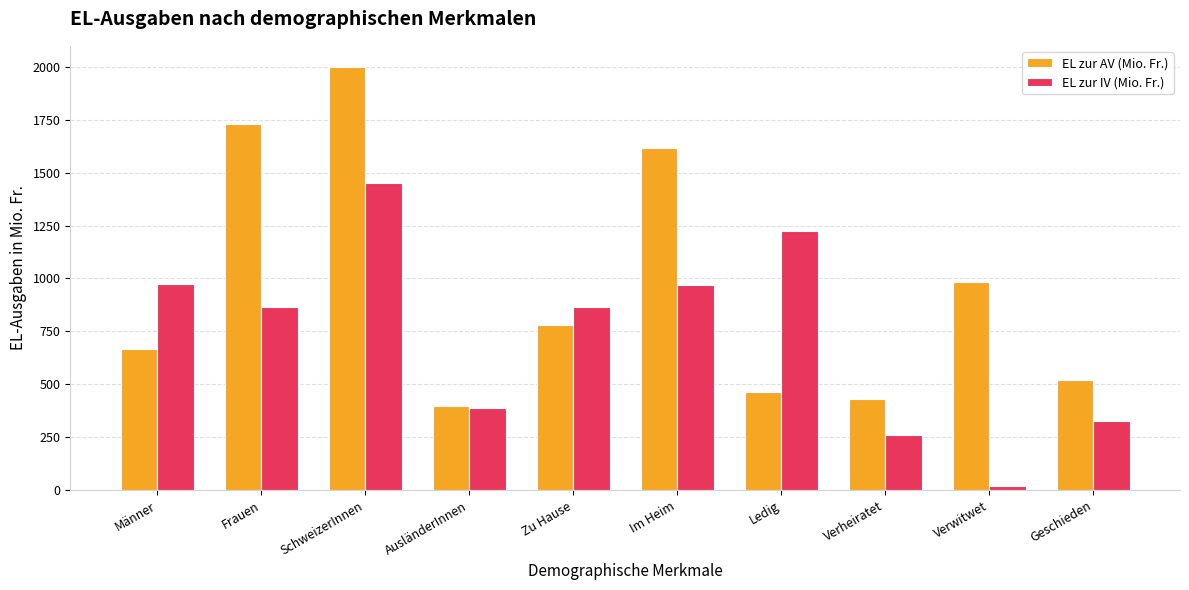

At which label does EL zur IV (Mio. Fr.) reach its minimum?

Verwitwet